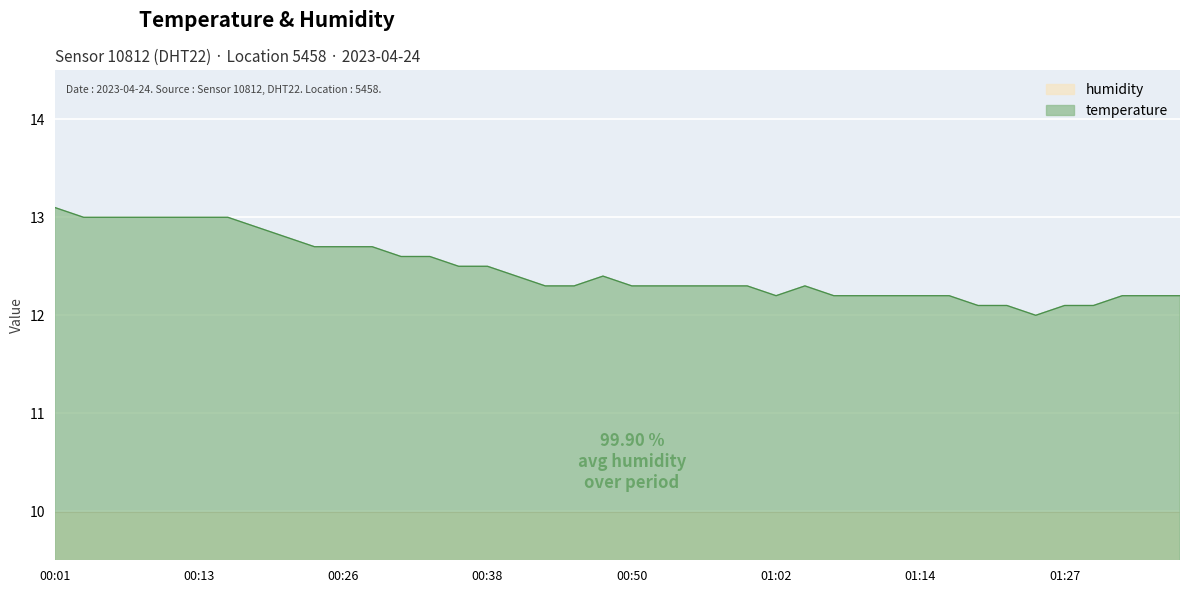

Between 00:47 and 00:01, which is larger?

00:01